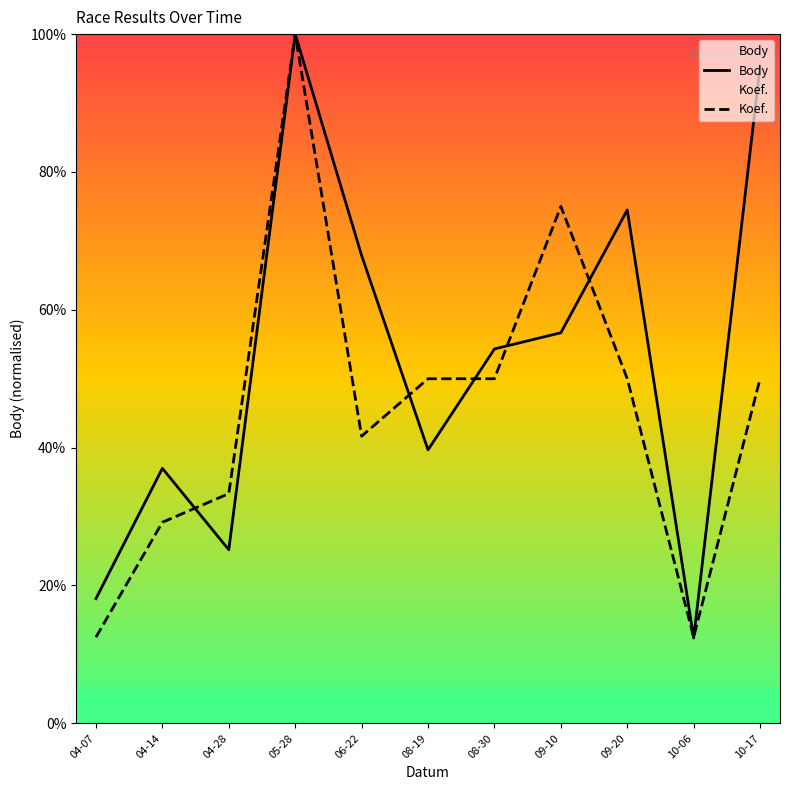

True or false: Koef. has more than 0 interior local peaks.

True